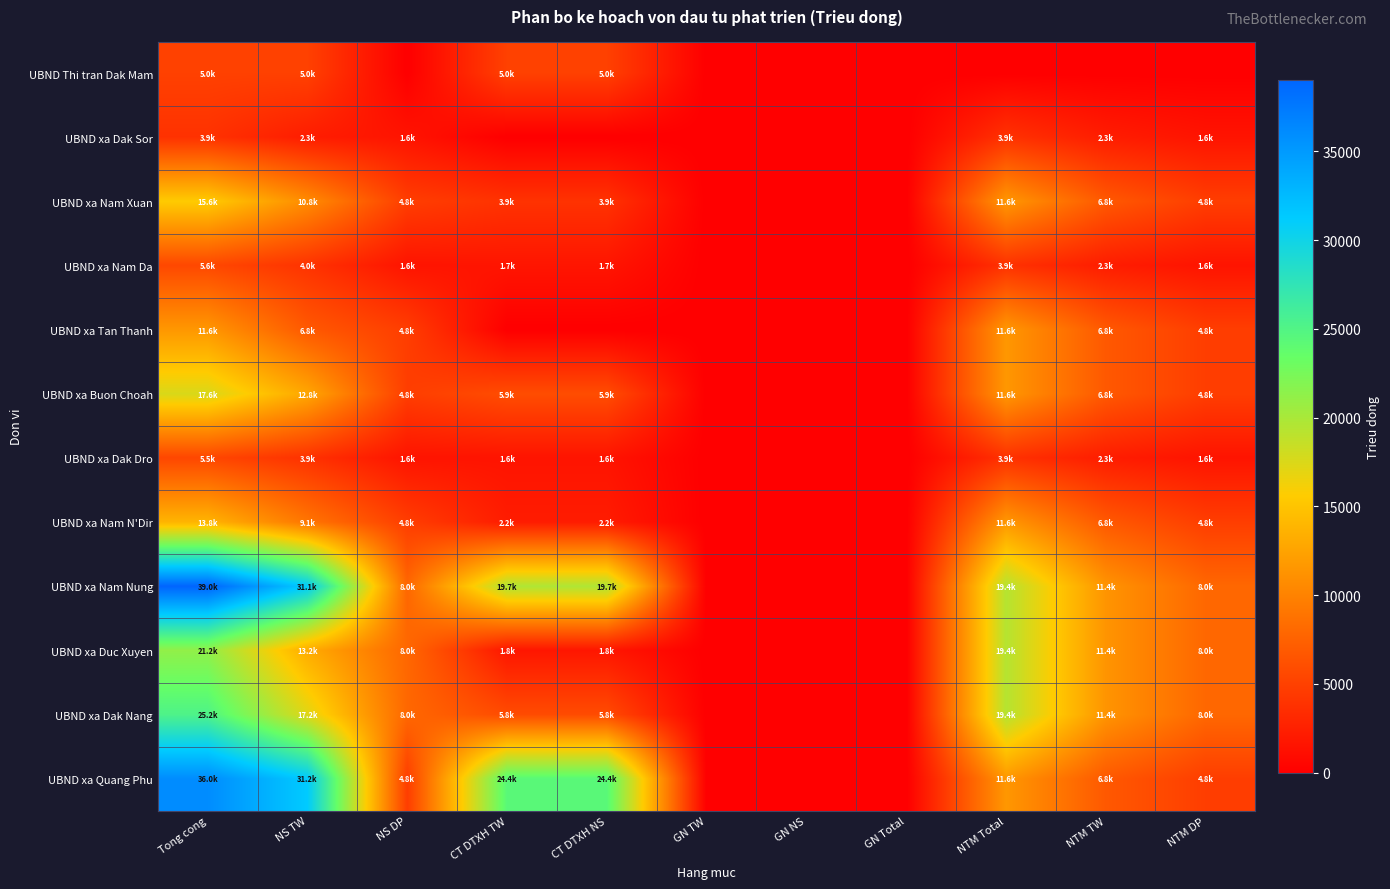

At how many categories does at least one series exceed 27617?

2